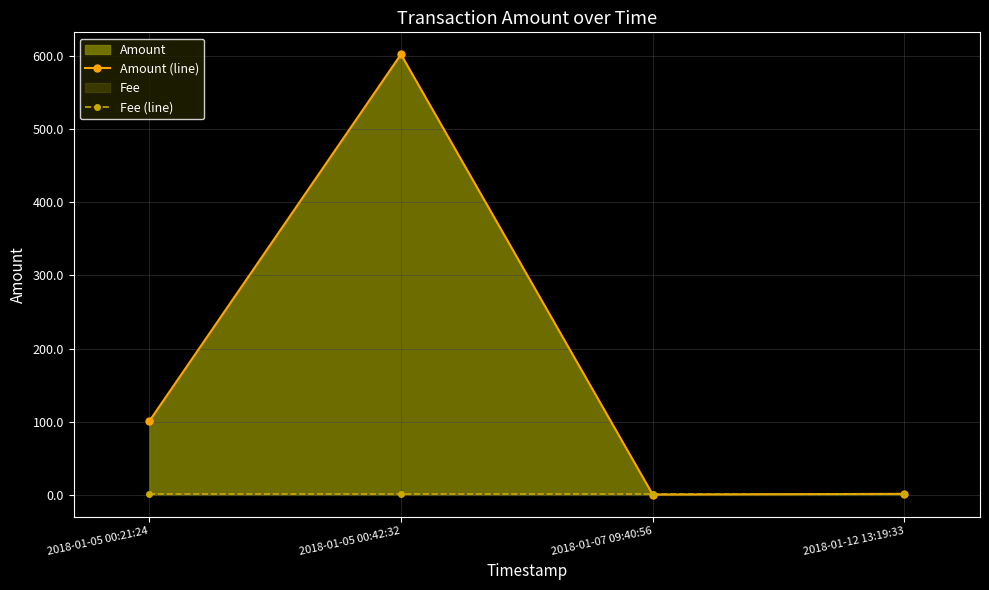

How many lines are shown in the chart?

2